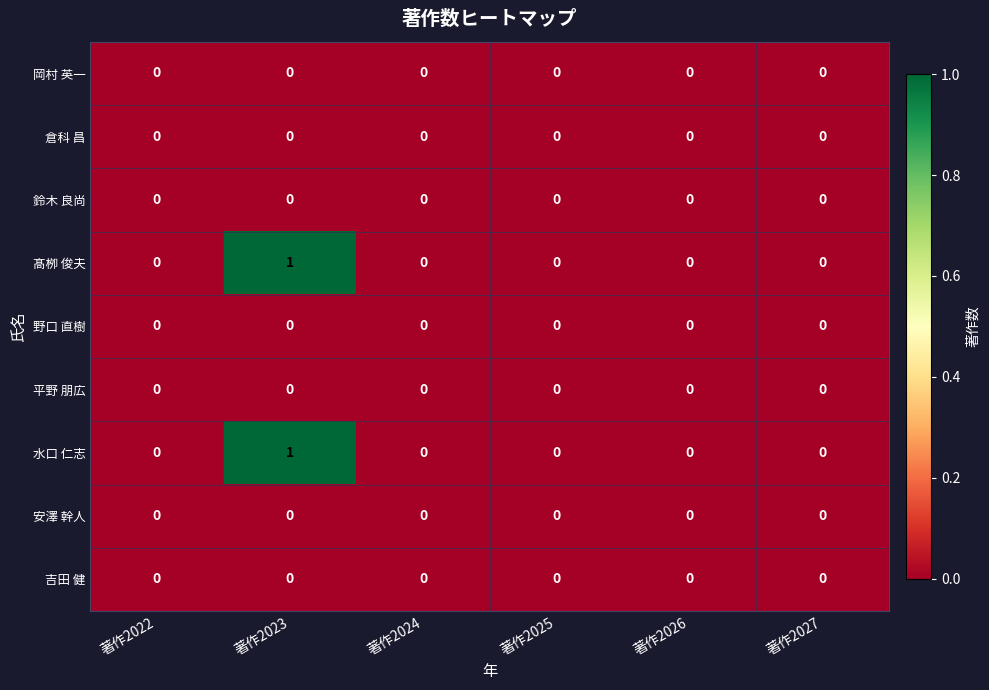

The 平野 朋広 series shows 0 at 著作2023. True or false?

True